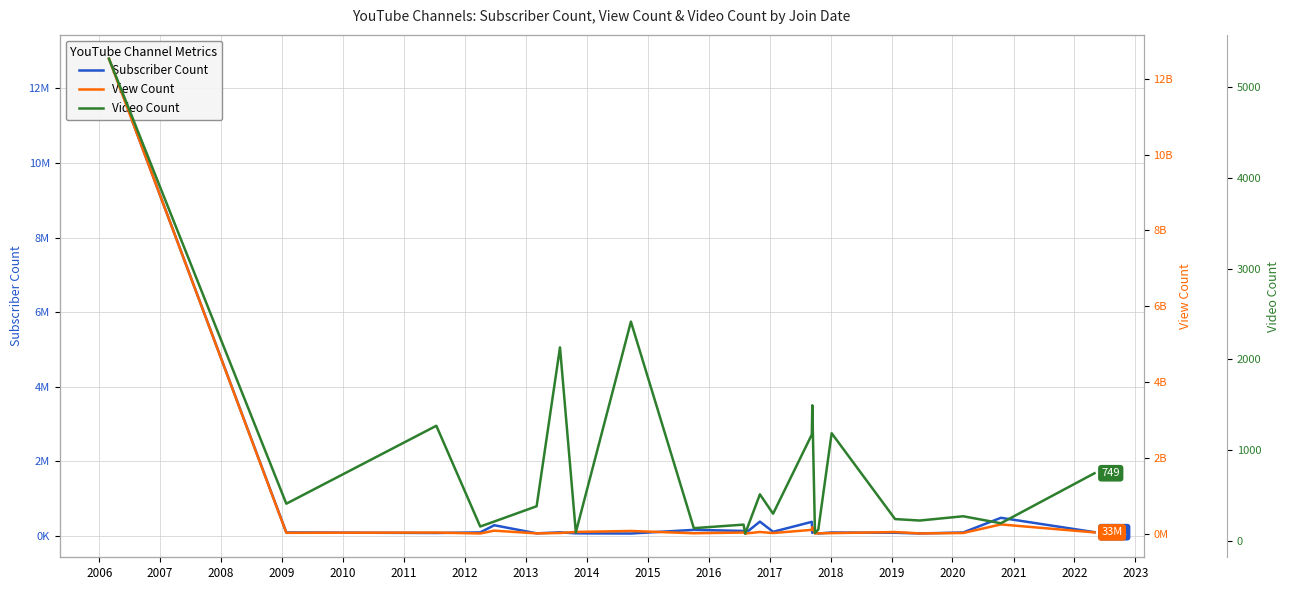

True or false: View Count has more than 1 points higher than both neighbors.

True